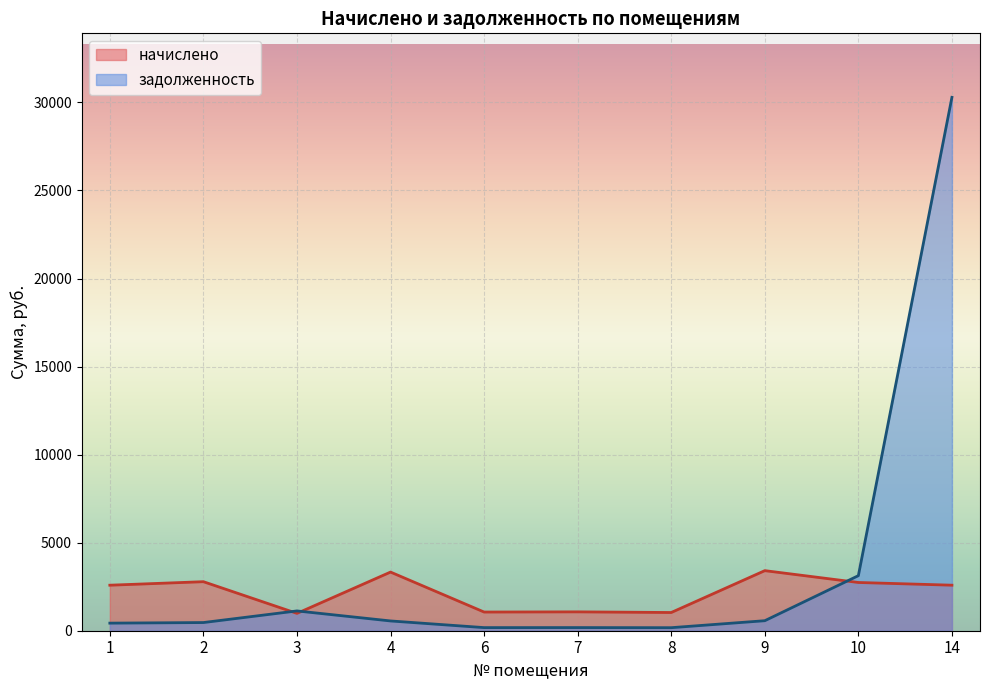

What is the value of the начислено point at the 3rd from the left?

985.0